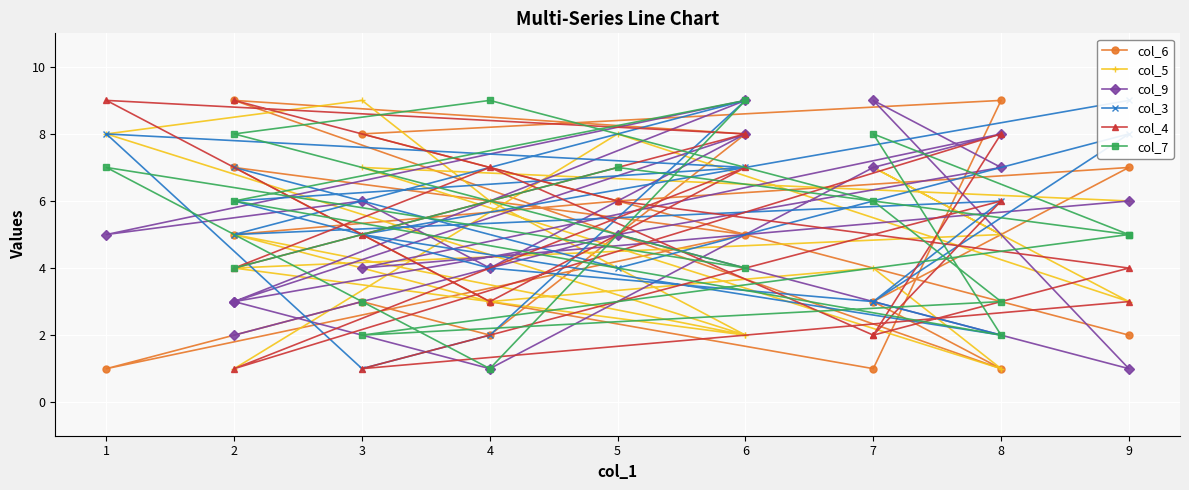

Where does the col_7 series first go above 5?

5